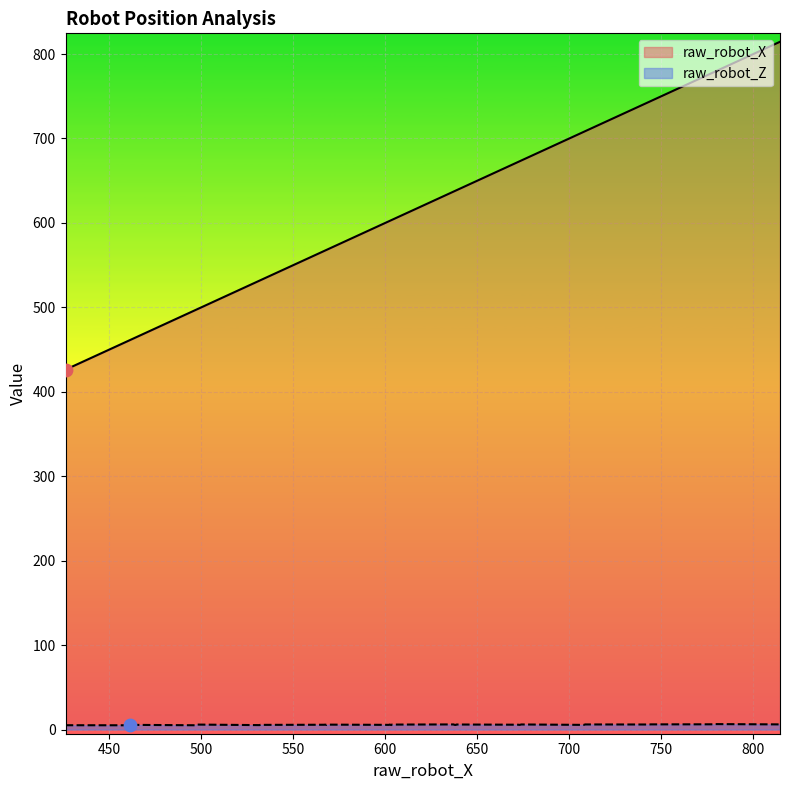

At which category is the sum across all series the highest?

814.495